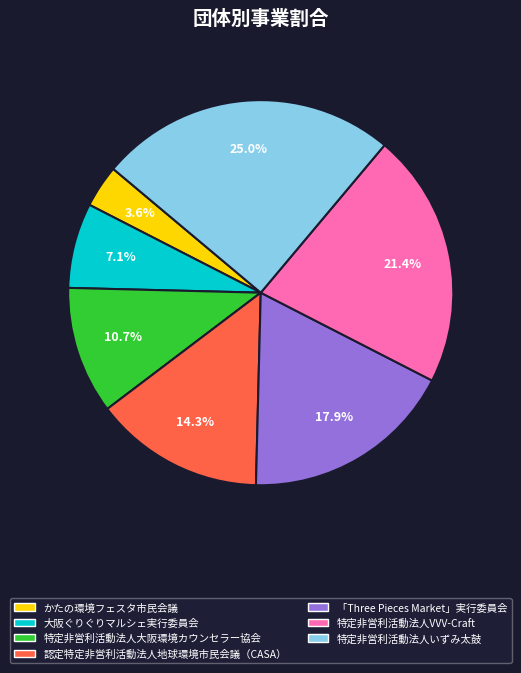

What percentage do かたの環境フェスタ市民会議 and 特定非営利活動法人VVV-Craft together represent?

25.0%